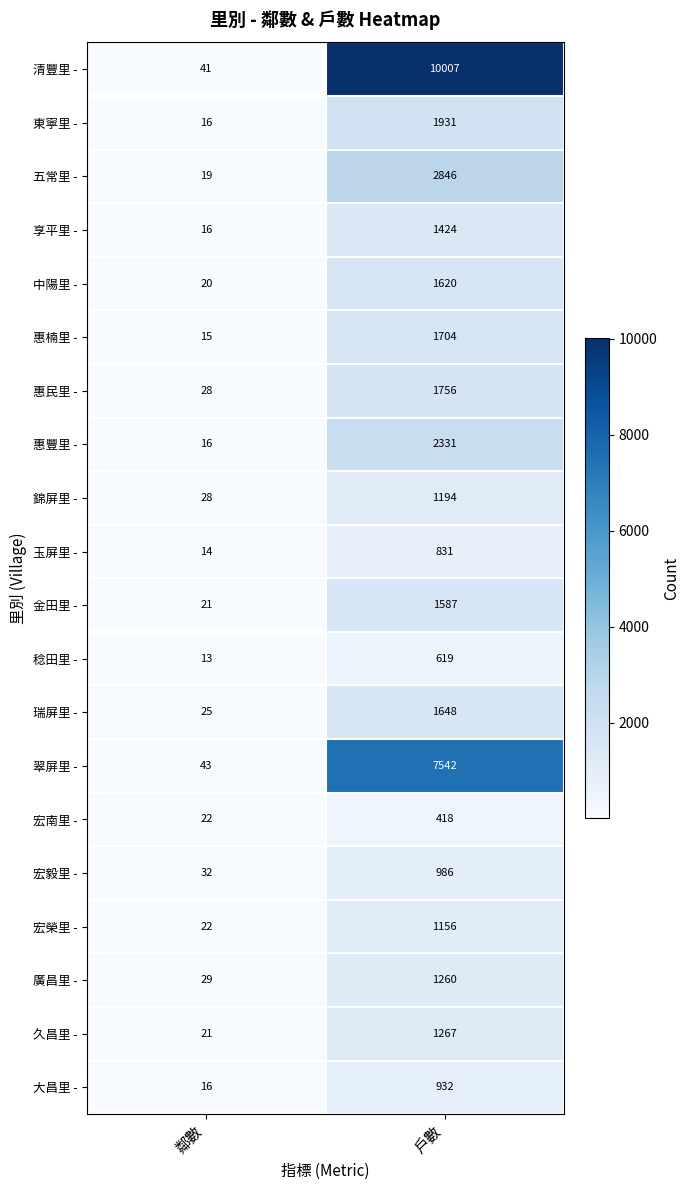

What is the sum of all 廣昌里 - values?

1289